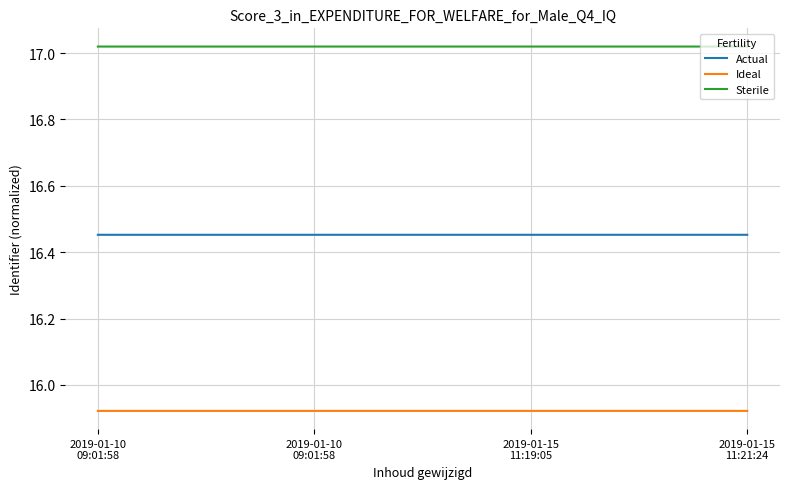

What are all the series names shown in the legend?

Actual, Ideal, Sterile